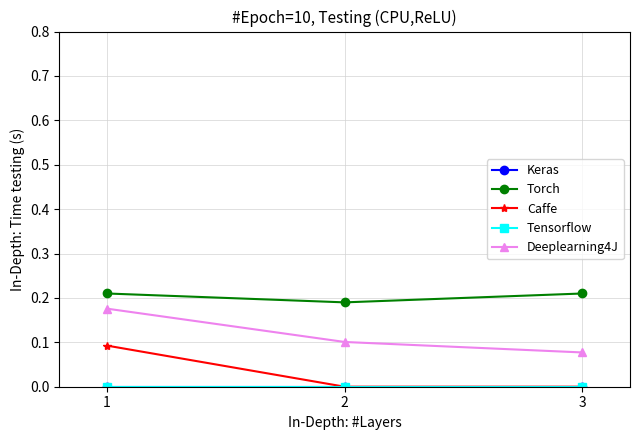

Which category has the highest value in the Tensorflow series?

1